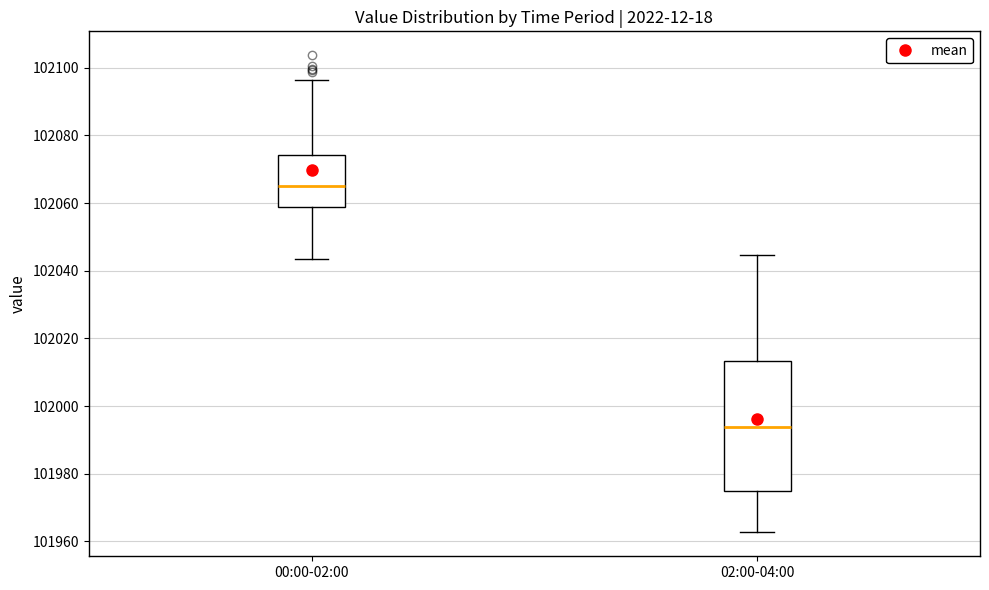

Where does the upper whisker of the box for 02:00-04:00 end on the y-axis? The values are not printed on the chart, so give them approximately, as read against the axis.

102044